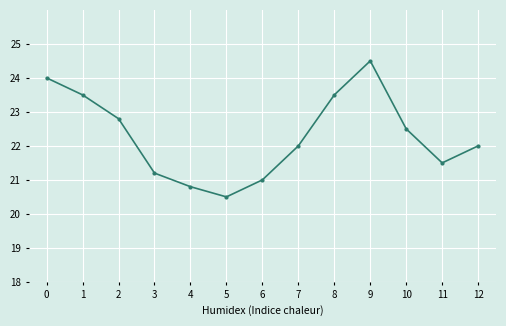

What is the value of the 7th point from the left?

21.0